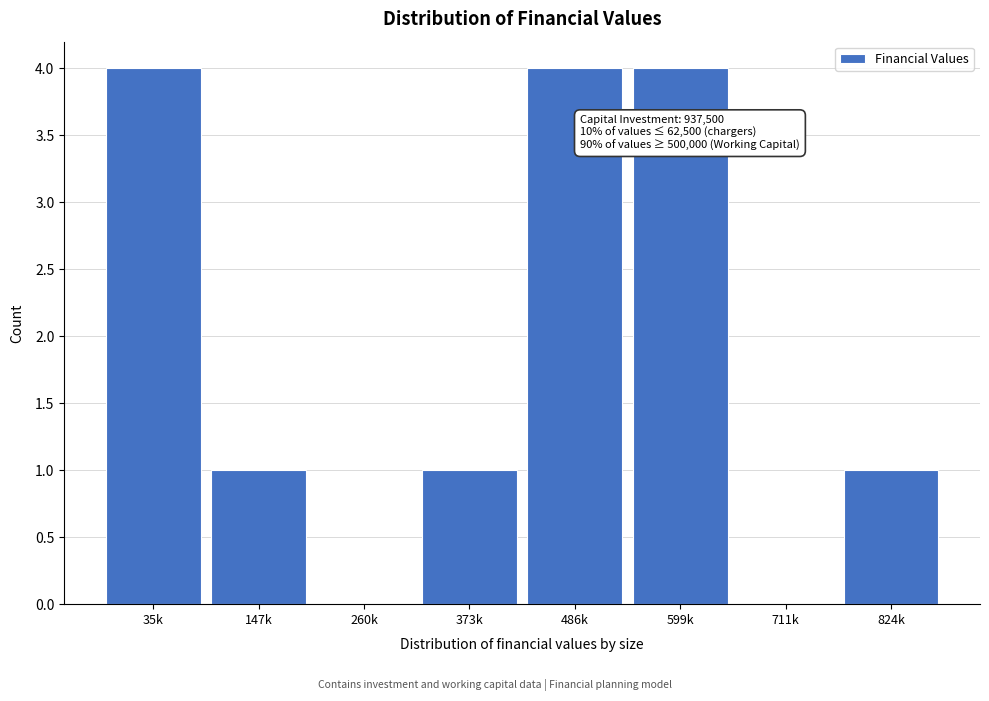

Reading left to right, transcribe all the data shown in this chart.

35k=4	147k=1	260k=0	373k=1	486k=4	599k=4	711k=0	824k=1